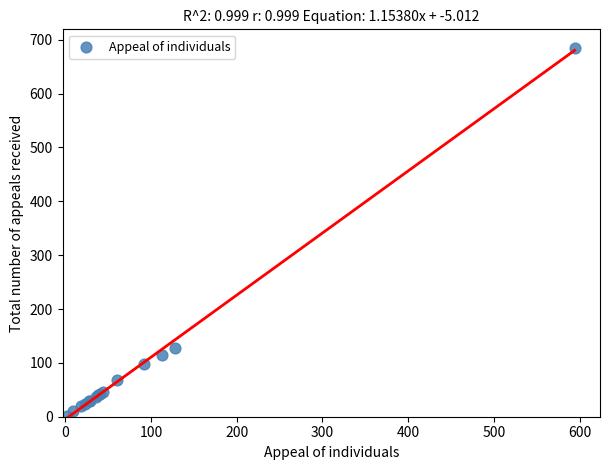

What Y value in the scatter plot is closest to 343?

128